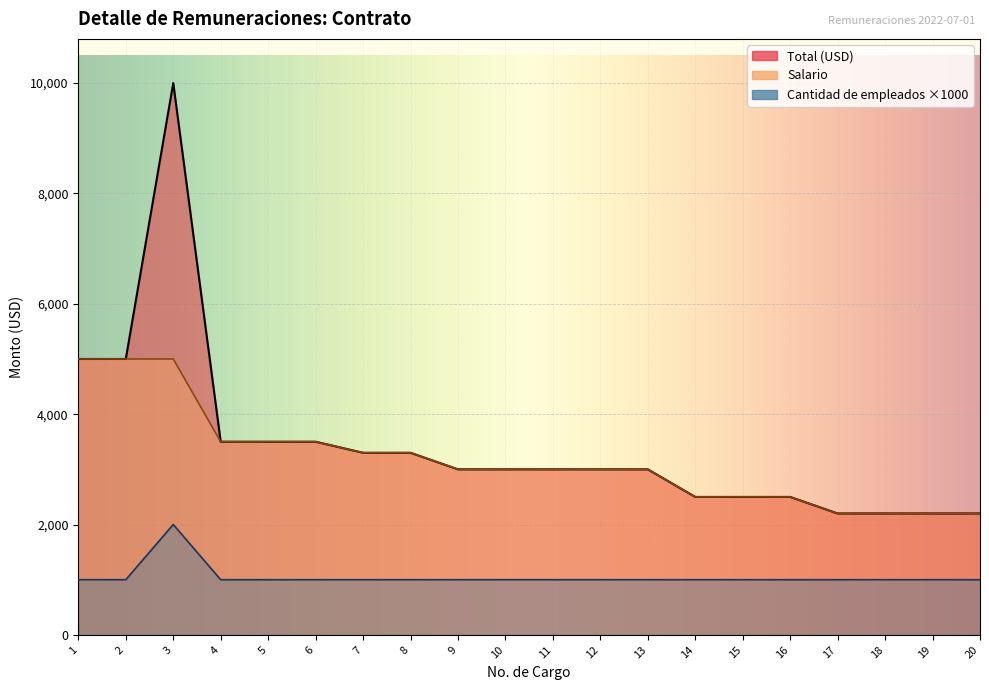

At which category does the chart reach its peak across all series?

3